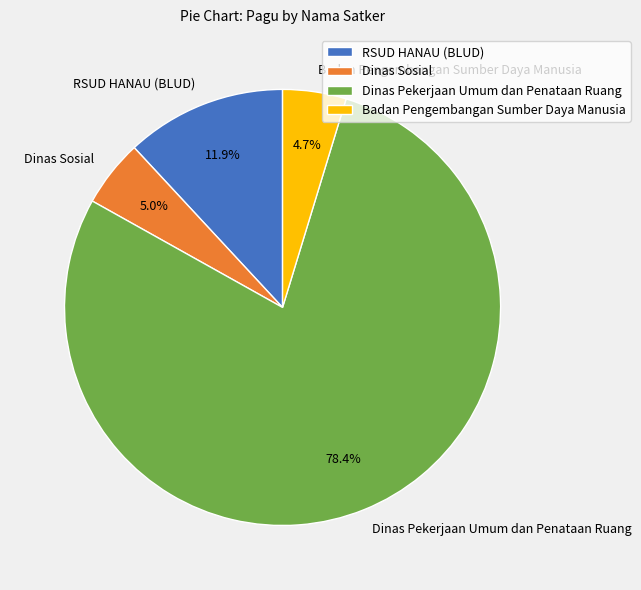

What is the largest slice in the pie chart?

Dinas Pekerjaan Umum dan Penataan Ruang